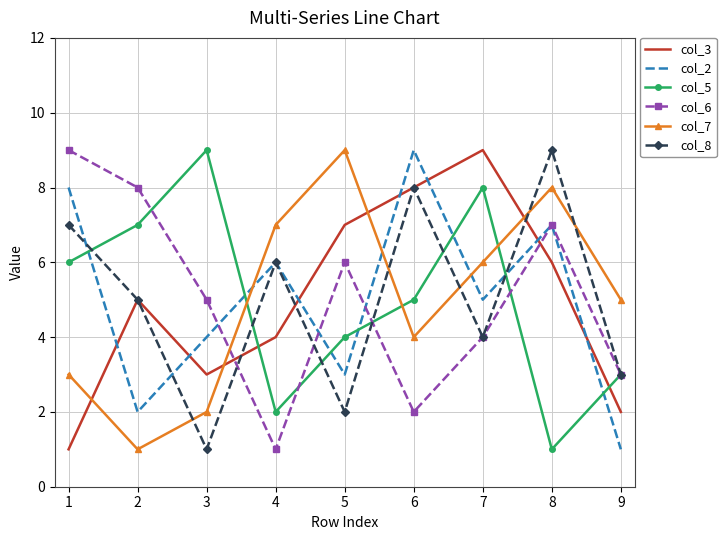

Between 4 and 7, which series saw the biggest shift?

col_5